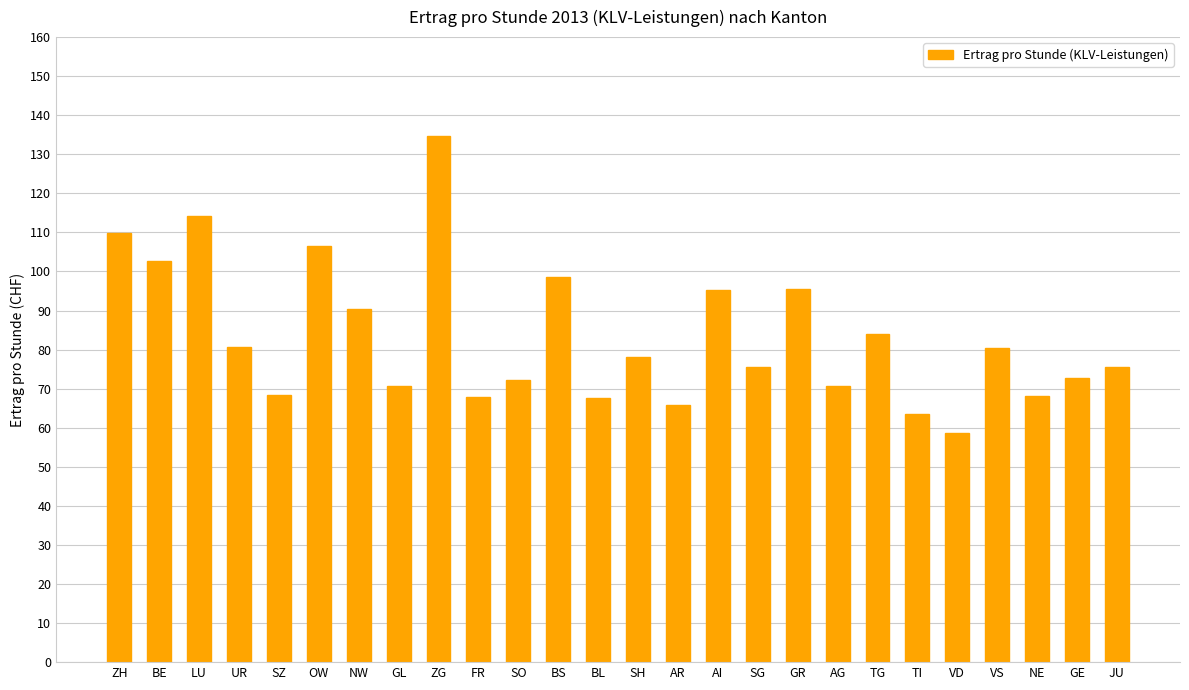

How many values exceed 78?

13